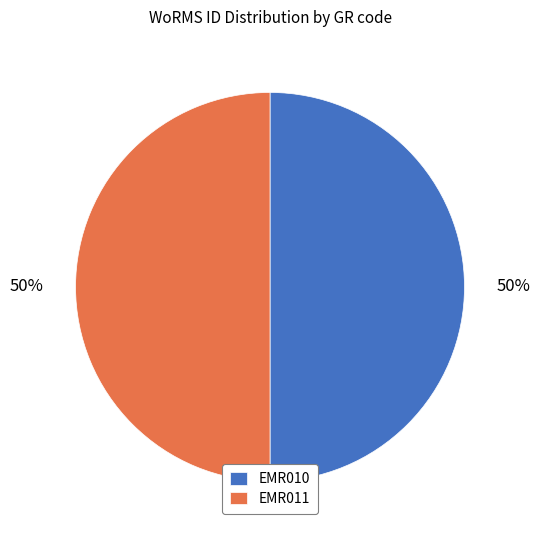

How many slices are in this pie chart?

2